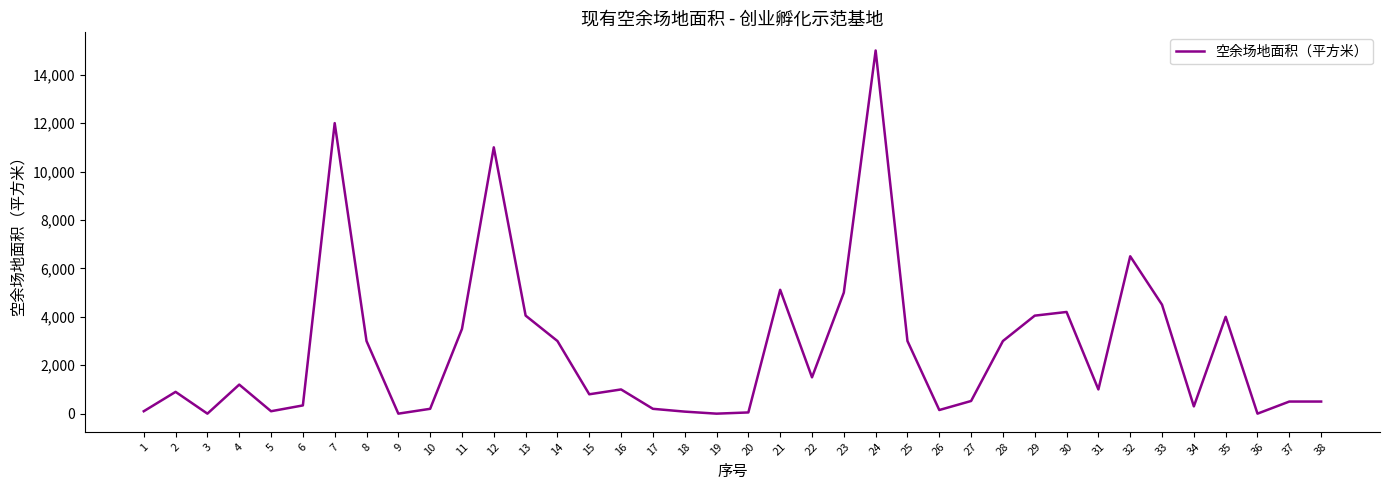

How many categories are shown in the chart?

38